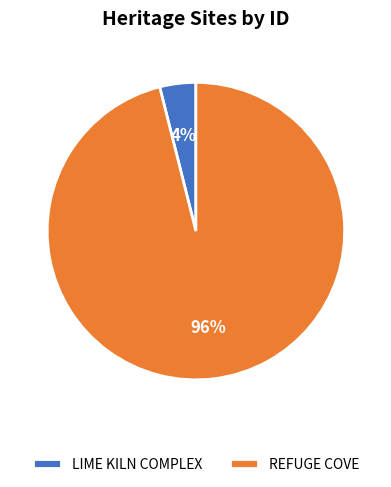

To the nearest percent, what is the difference between the REFUGE COVE and LIME KILN COMPLEX slice percentages?

92%